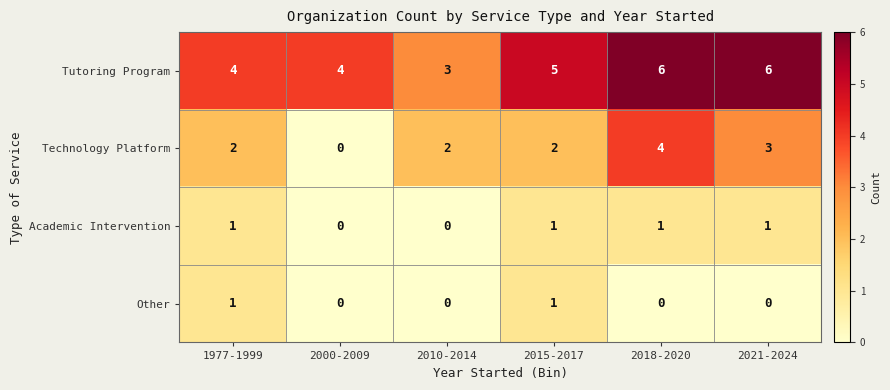

What is the sum of all Technology Platform values?

13